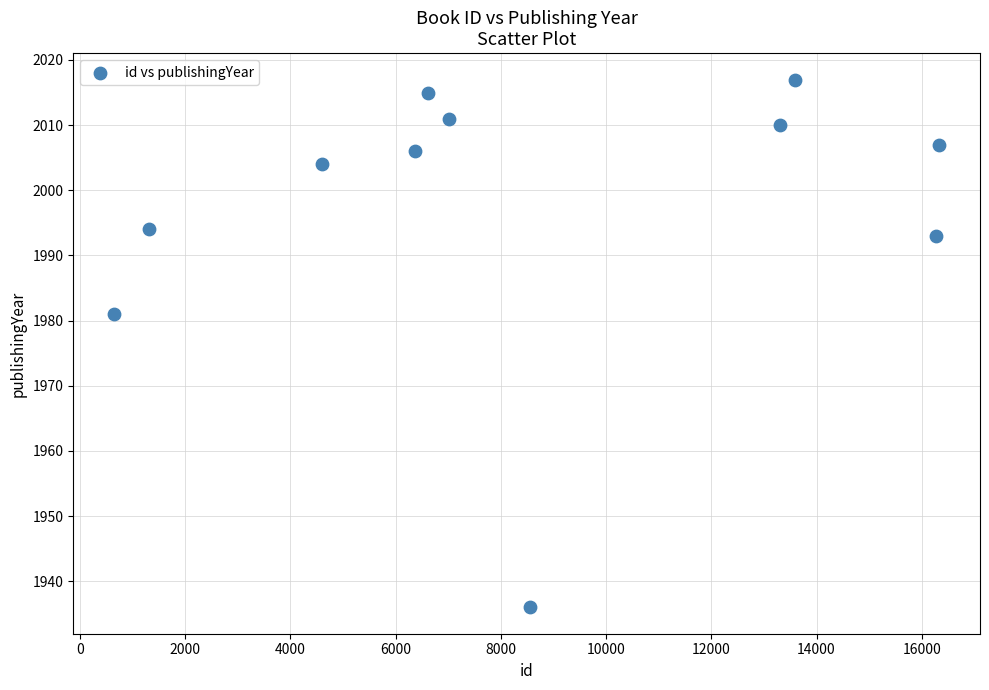

What is the range of Y values (max minus min)?

81